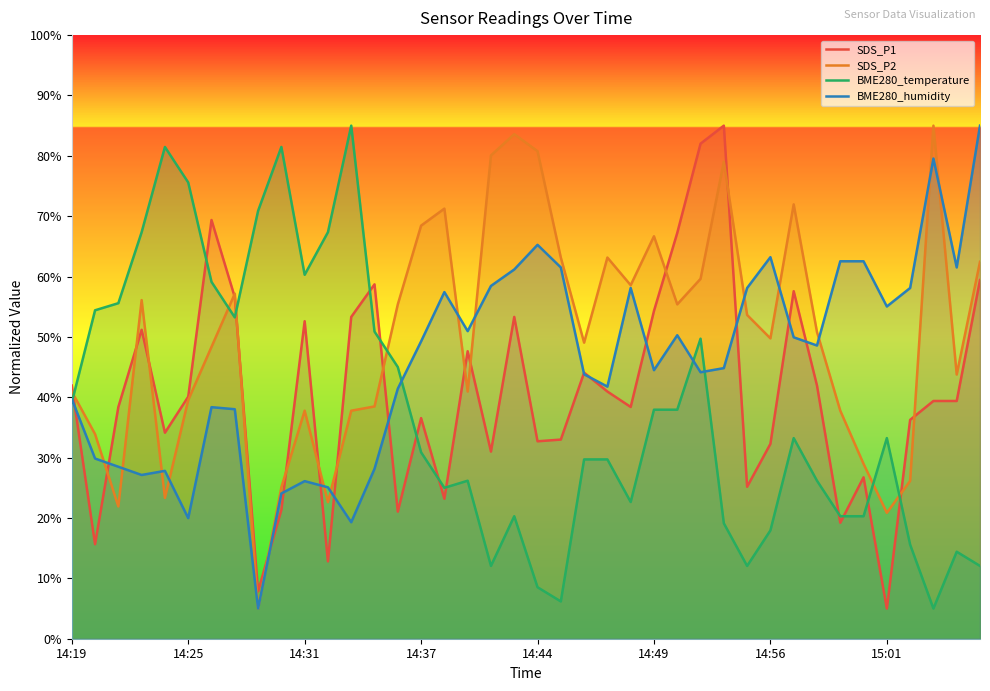

Does the chart have visible grid lines?

No